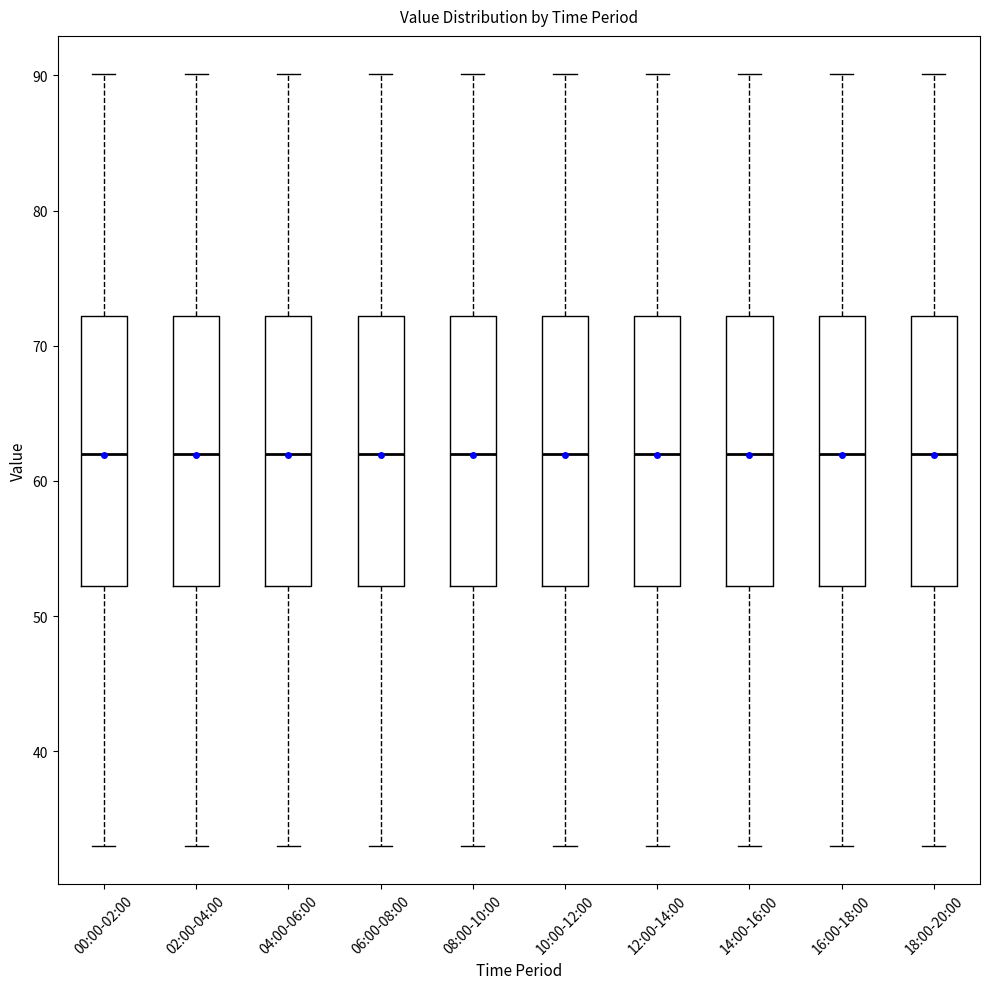

Reading left to right, read every box against the y-axis: the position of its median line, the range the box covers, and the ends of its whiskers. The values are not printed on the chart, so give them approximately, as read against the axis.

00:00-02:00: median 62, box 52 to 72, whiskers 33 to 90
02:00-04:00: median 62, box 52 to 72, whiskers 33 to 90
04:00-06:00: median 62, box 52 to 72, whiskers 33 to 90
06:00-08:00: median 62, box 52 to 72, whiskers 33 to 90
08:00-10:00: median 62, box 52 to 72, whiskers 33 to 90
10:00-12:00: median 62, box 52 to 72, whiskers 33 to 90
12:00-14:00: median 62, box 52 to 72, whiskers 33 to 90
14:00-16:00: median 62, box 52 to 72, whiskers 33 to 90
16:00-18:00: median 62, box 52 to 72, whiskers 33 to 90
18:00-20:00: median 62, box 52 to 72, whiskers 33 to 90